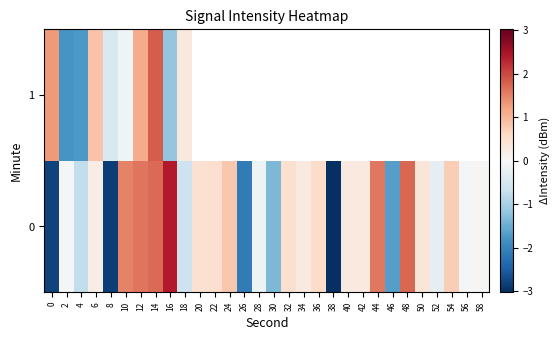

What is the total value across all series at 2?

-1.8